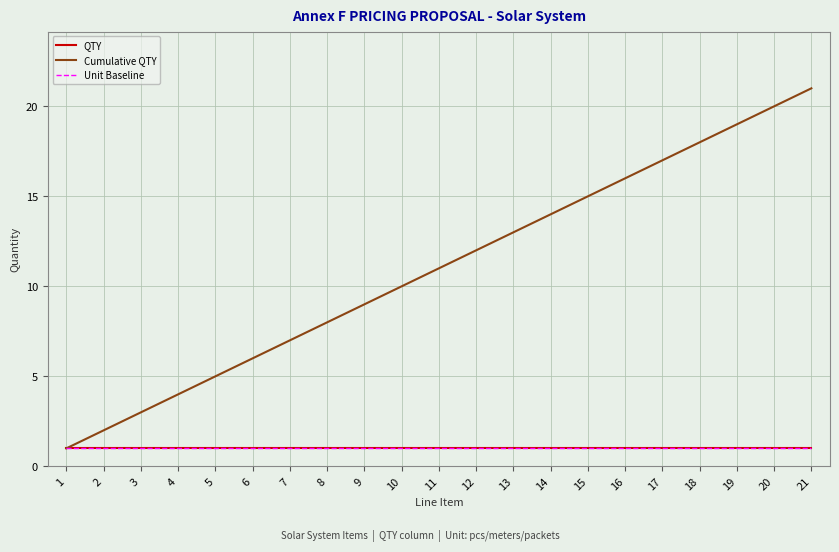

Is this an area chart (filled region under the line)?

No